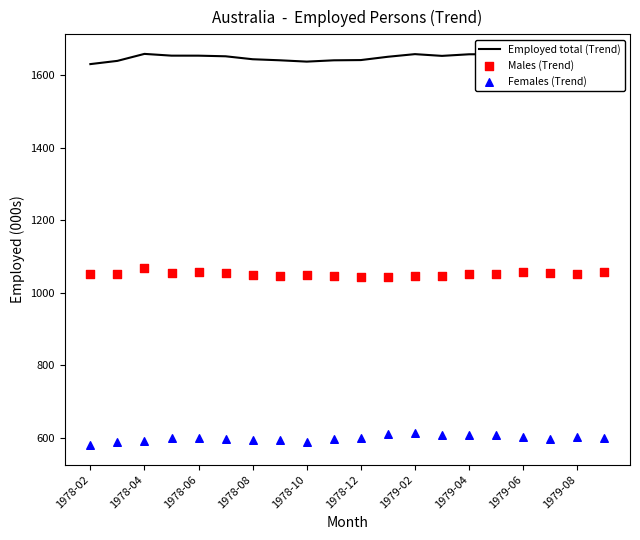

Which series has the largest total across all categories?

Employed total (Trend)